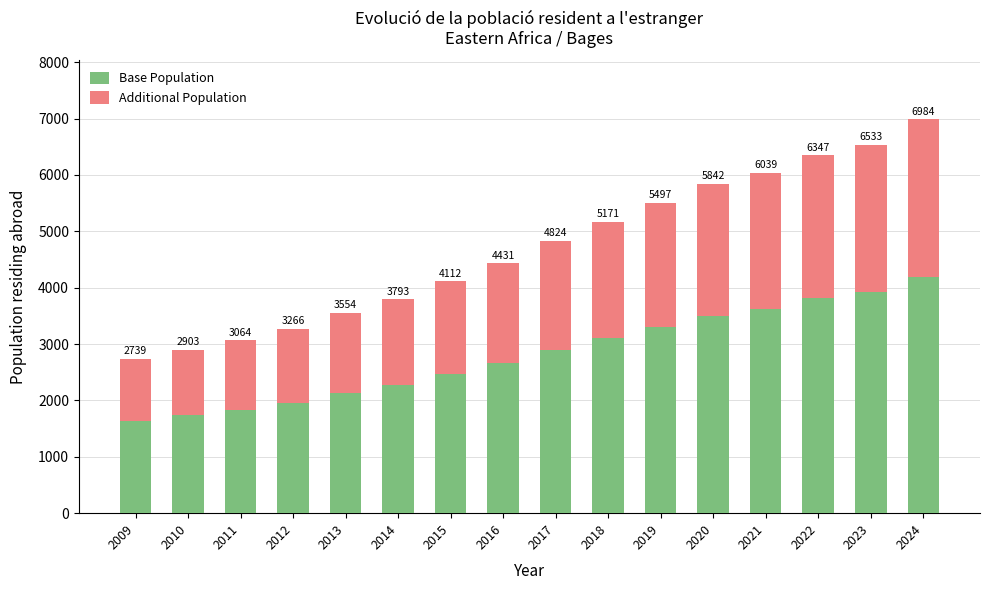

Where is Base Population nearest to the value 2916?

2017